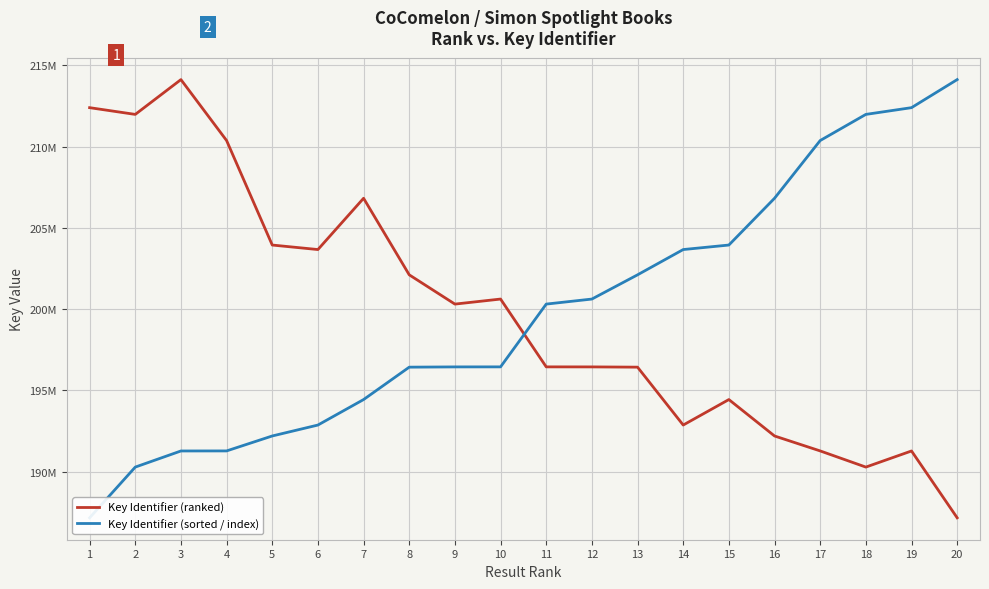

How many series are shown in this chart?

2